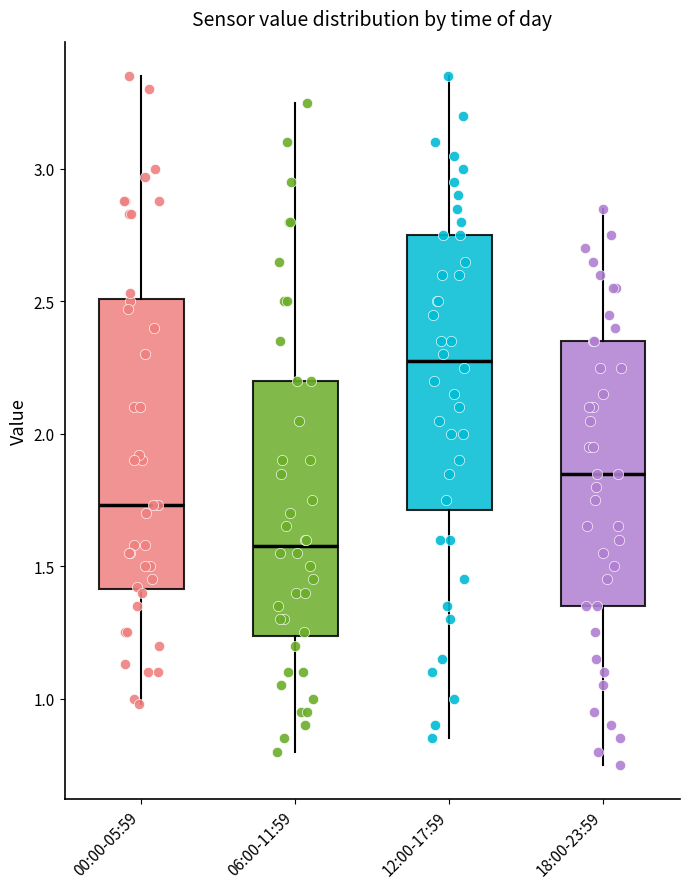

Which box has the highest median line?

12:00-17:59